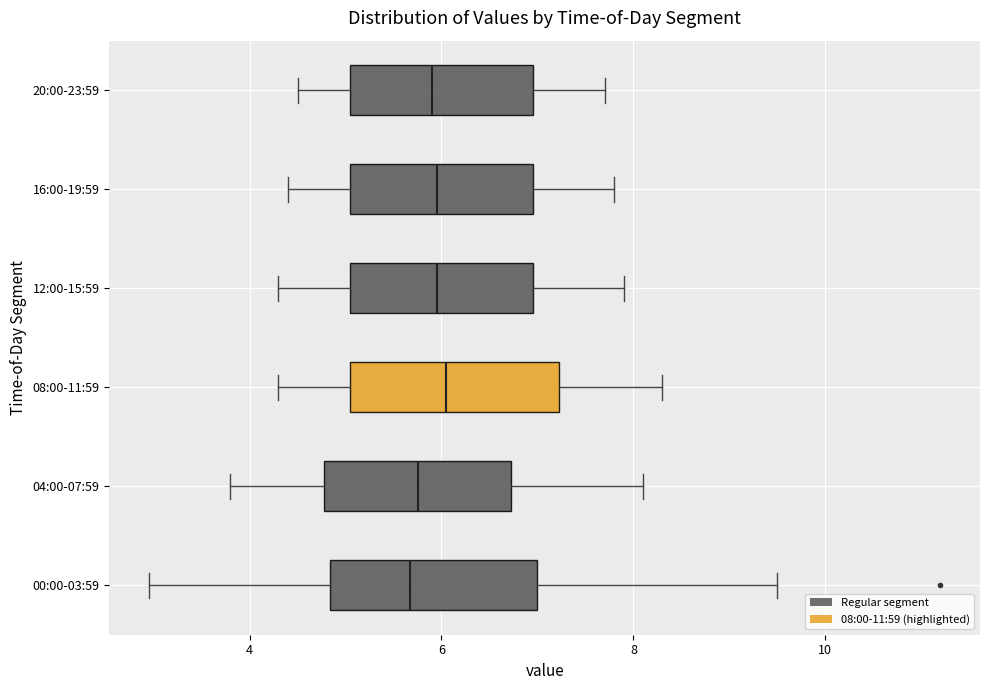

Reading bottom to top, transcribe this box plot: for each box, give where its median line is, the range the box spans, and where its two whiskers end, as read against the x-axis. The values are not printed on the chart, so give them approximately, as read against the axis.

00:00-03:59: median 5.6, box 4.8 to 7.0, whiskers 3.0 to 9.6
04:00-07:59: median 5.8, box 4.8 to 6.8, whiskers 3.8 to 8.2
08:00-11:59: median 6.0, box 5.0 to 7.2, whiskers 4.4 to 8.4
12:00-15:59: median 6.0, box 5.0 to 7.0, whiskers 4.4 to 8.0
16:00-19:59: median 6.0, box 5.0 to 7.0, whiskers 4.4 to 7.8
20:00-23:59: median 6.0, box 5.0 to 7.0, whiskers 4.6 to 7.8